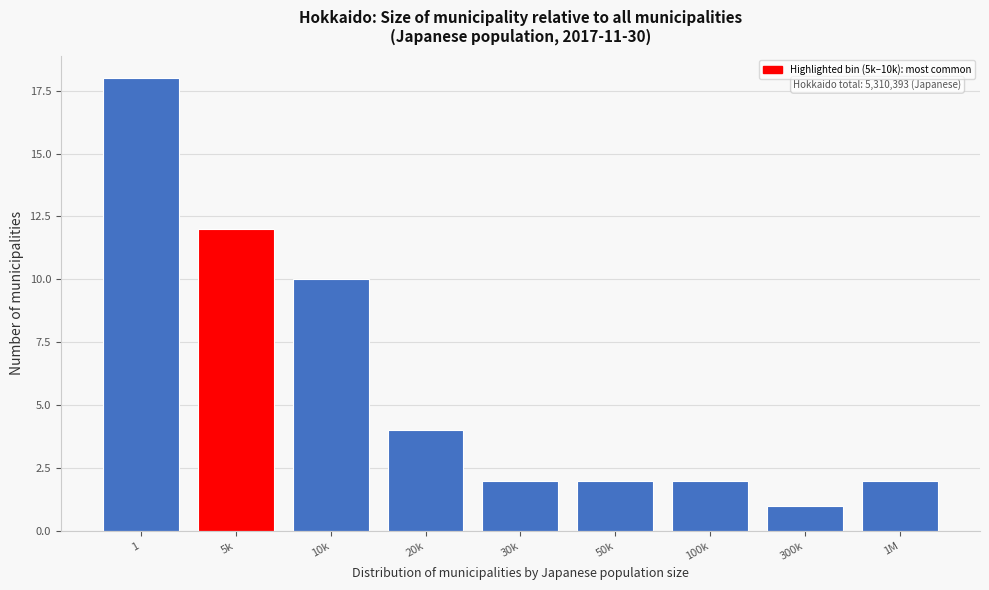

Reading left to right, what are all the values shown in this chart?

18	12	10	4	2	2	2	1	2